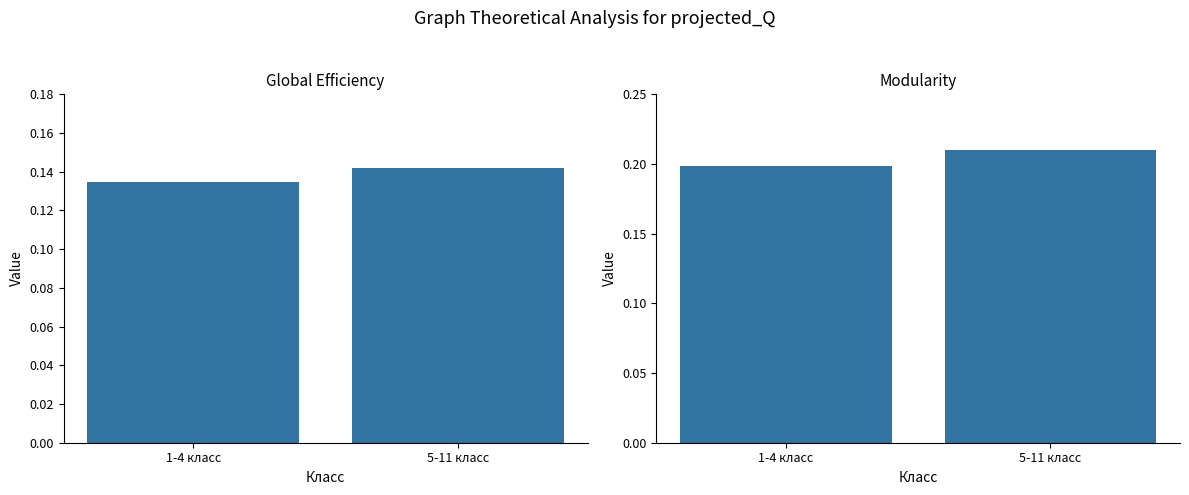

What is the approximate value of Калорийность (норм.) at 1-4 класс?

0.2